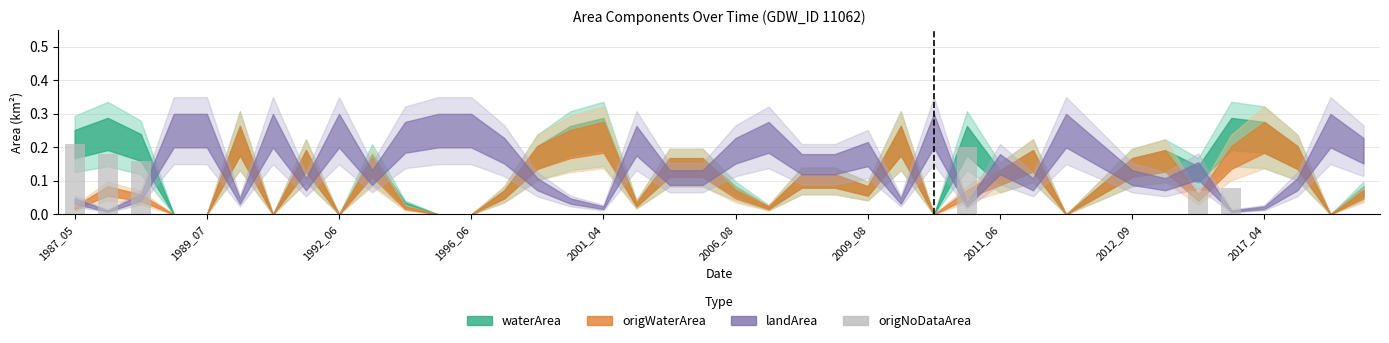

How many data points does each series have?

40